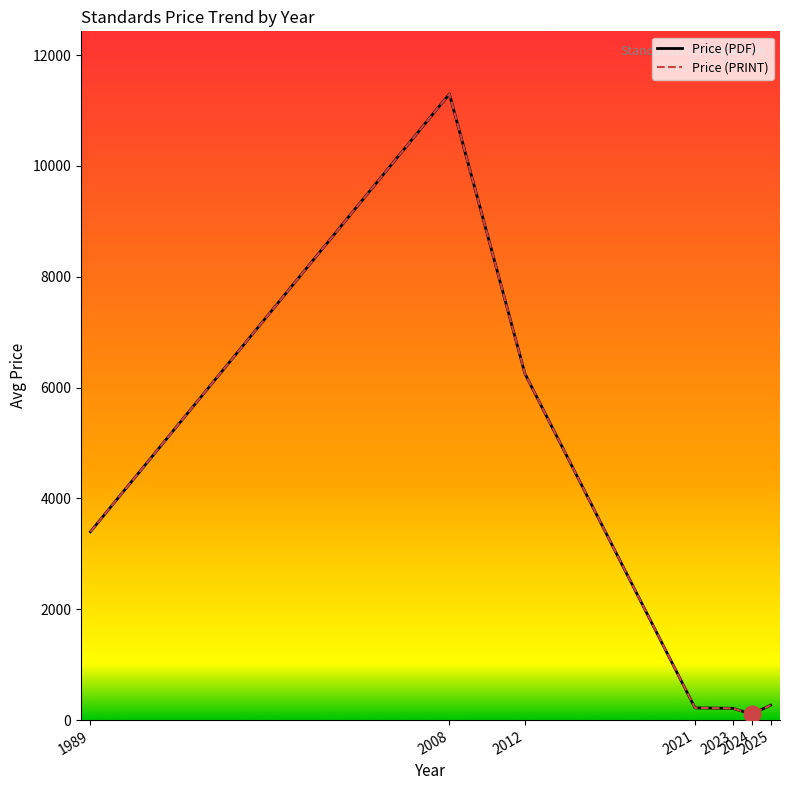

Where does the Price (PDF) series first go above 268?

1989